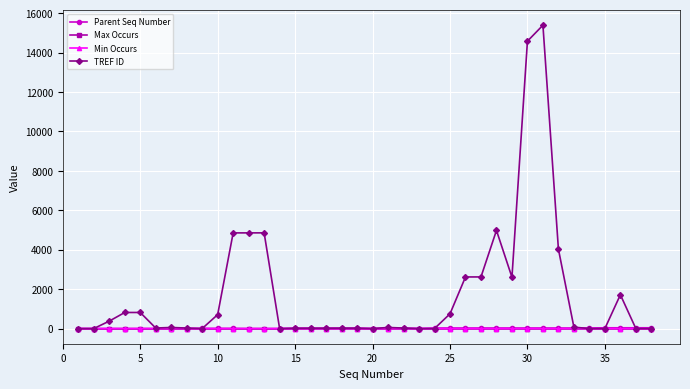

Which series has the largest total across all categories?

TREF ID